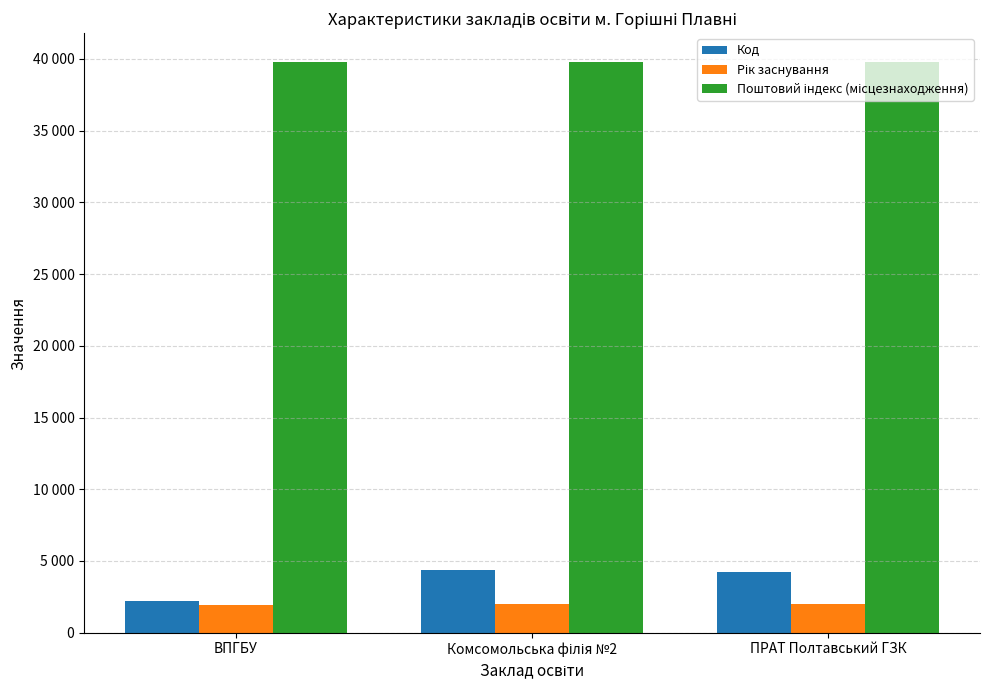

Count the Поштовий індекс (місцезнаходження) values in the range 39800 to 39802.

3